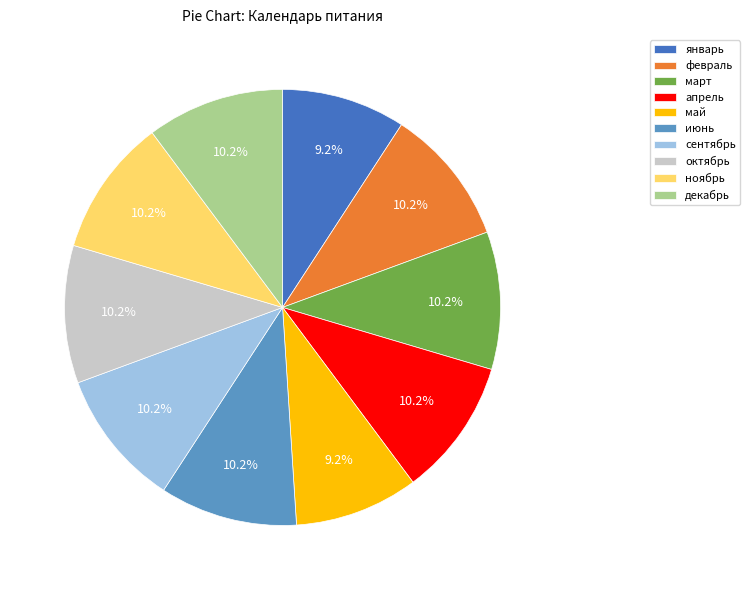

To the nearest percent, what percentage of the pie is июнь?

10%